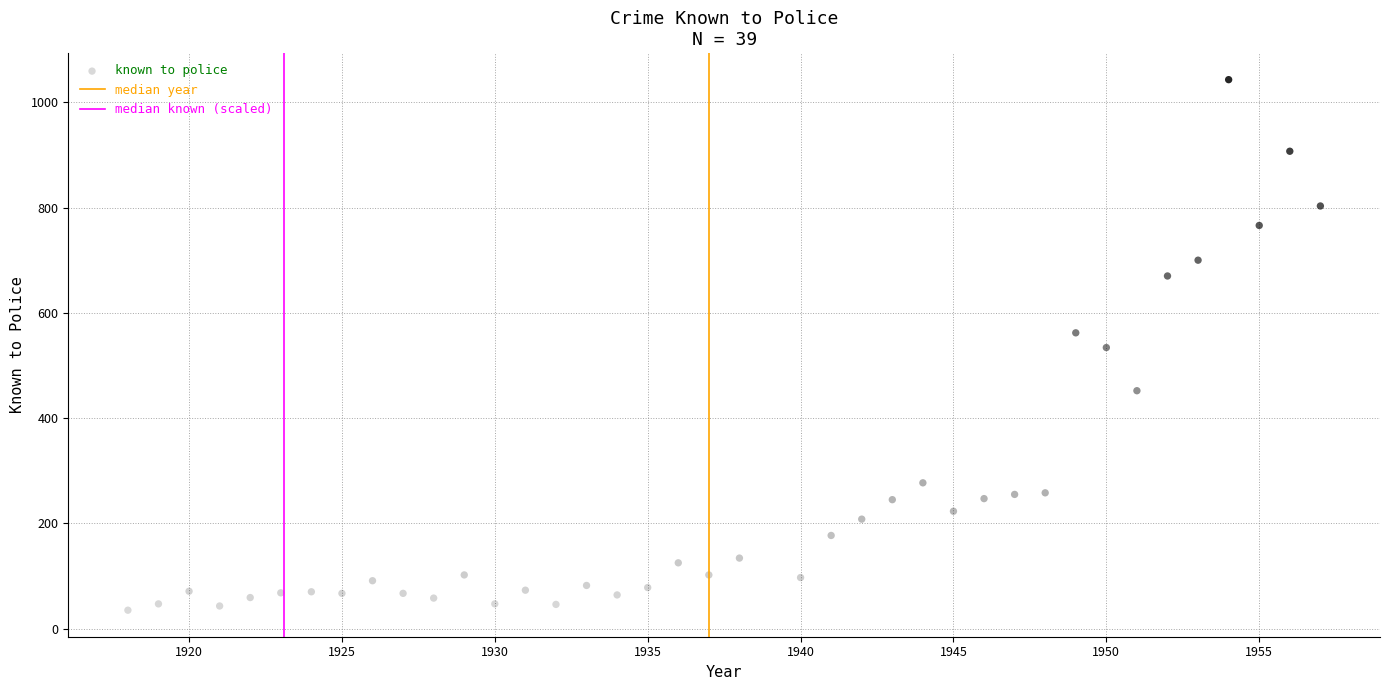

What is the range of X values (max minus min)?

39